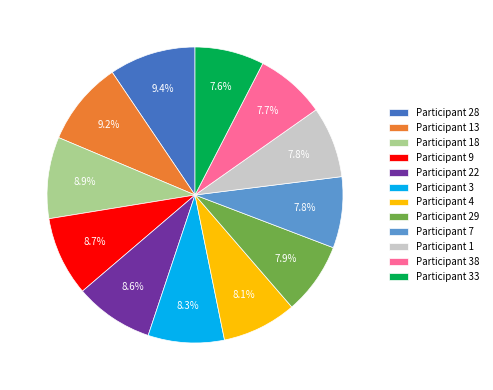

What portion of the pie excludes Participant 18?

91.1%